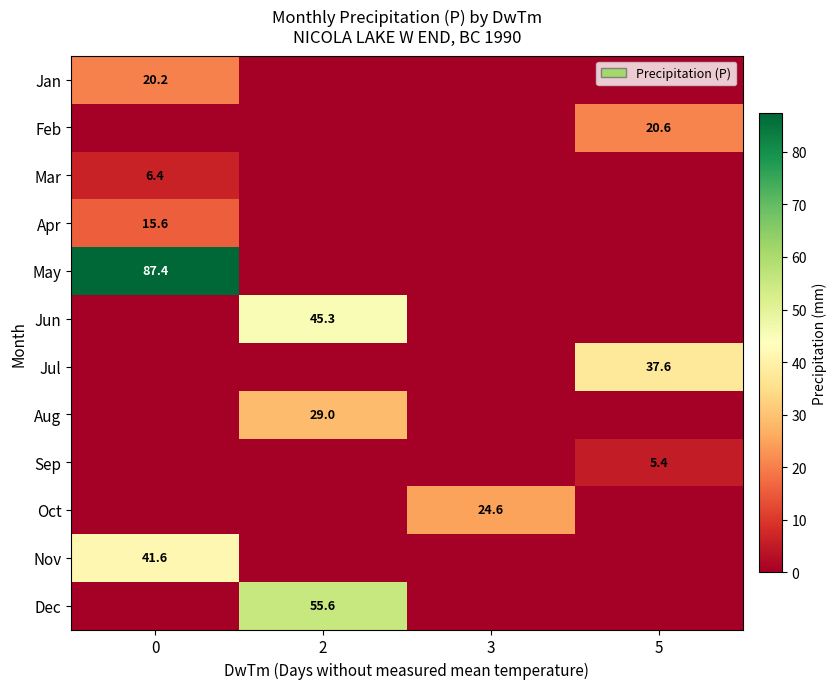

How many data points does each series have?

4